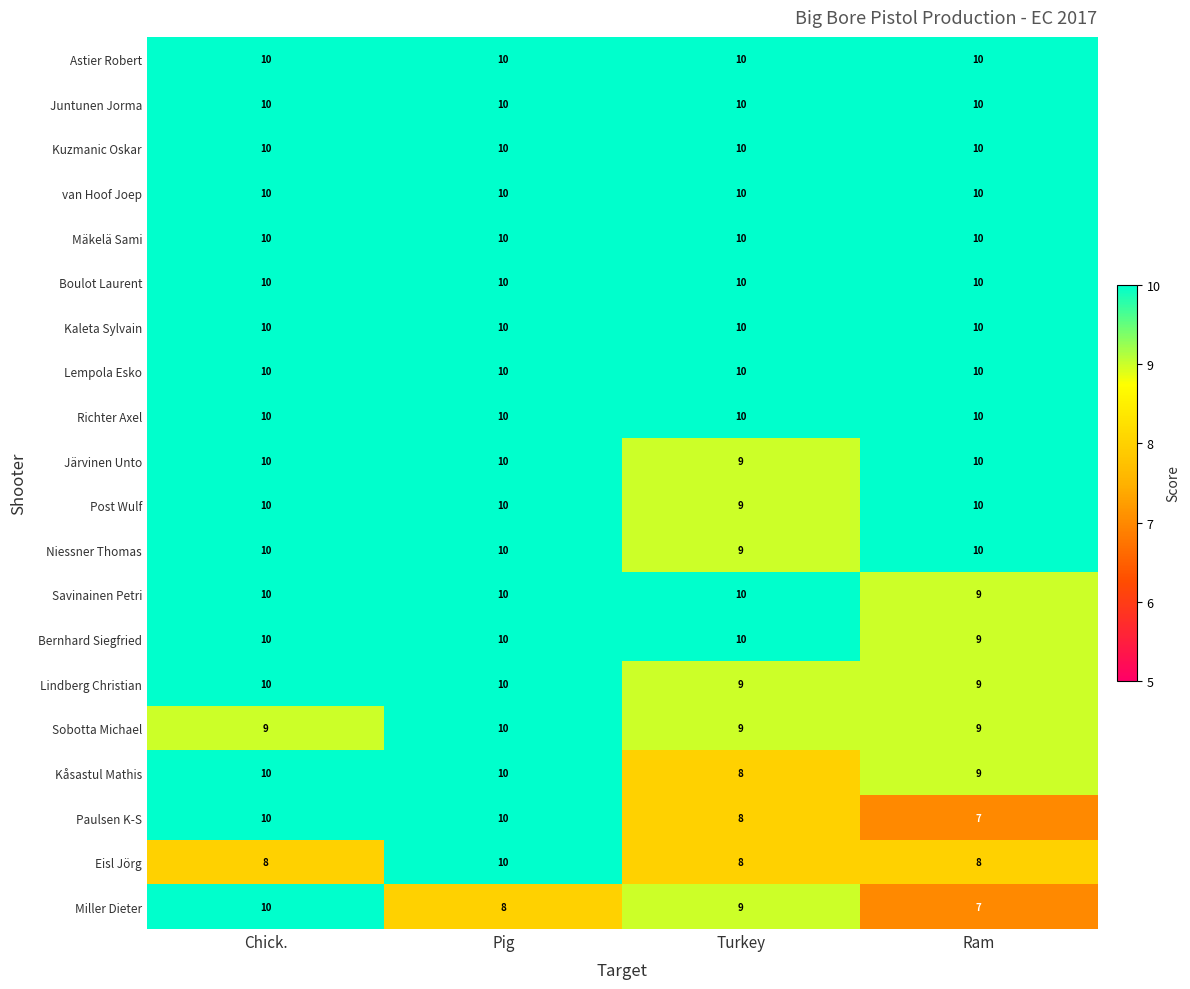

The value of Kaleta Sylvain at Pig is 13. True or false?

False